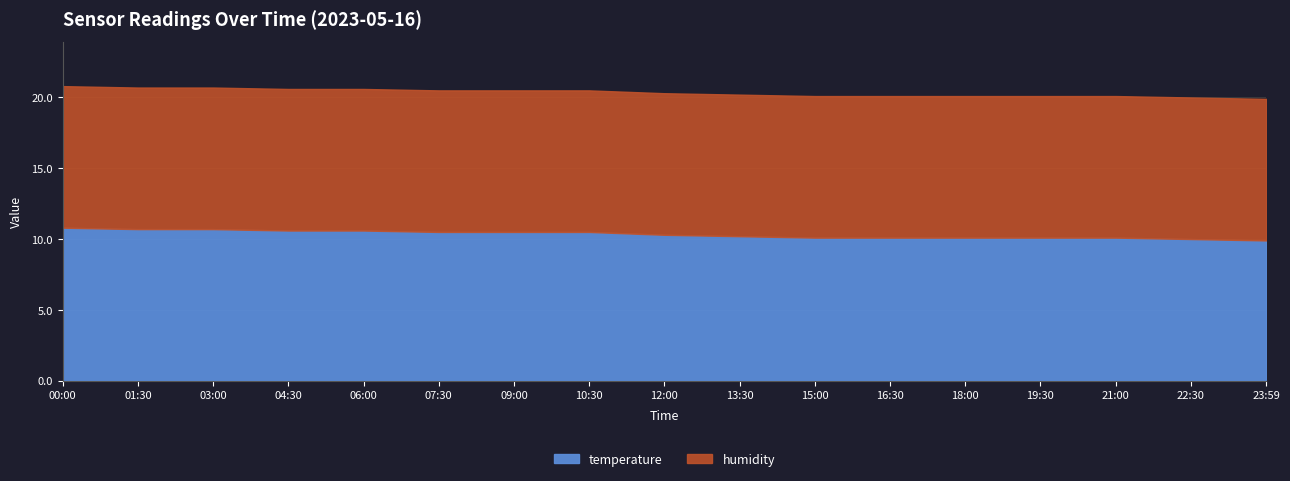

True or false: humidity and temperature intersect in this chart.

False